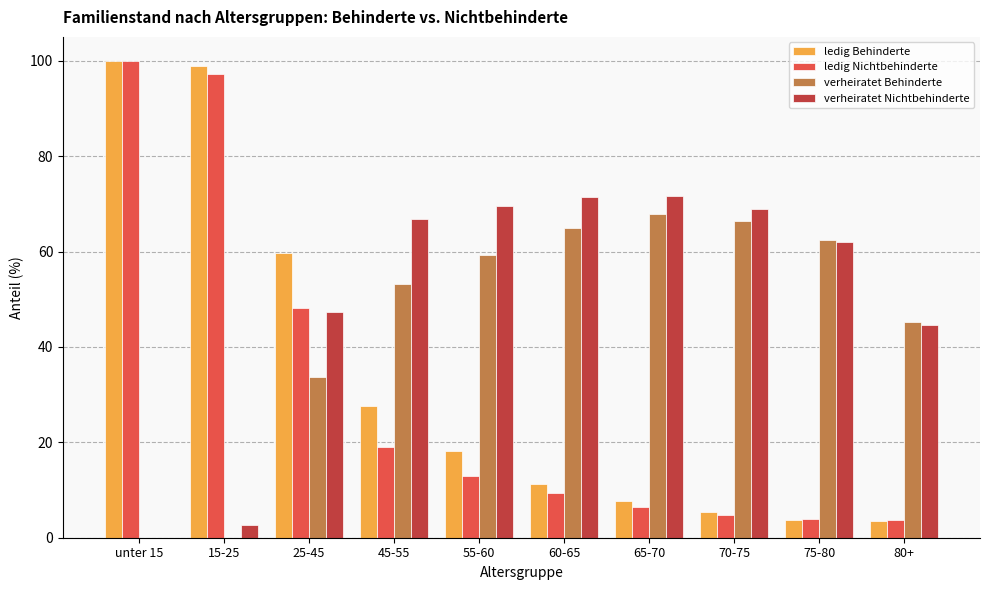

Does the chart contain stacked bars?

No